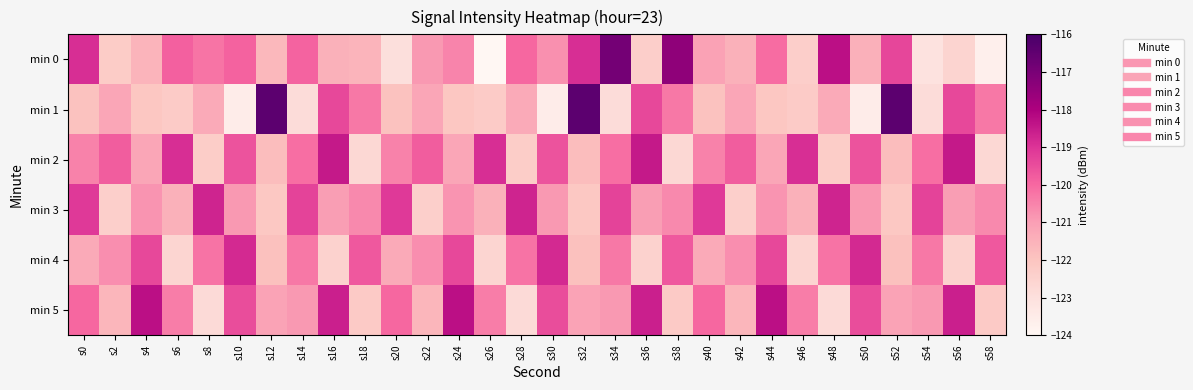

How many distinct data groups are displayed?

6